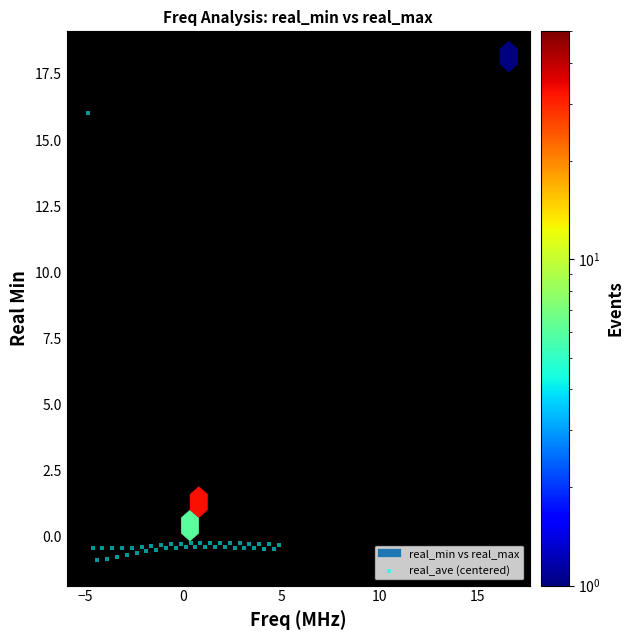

What is the range of X values (max minus min)?

9.8